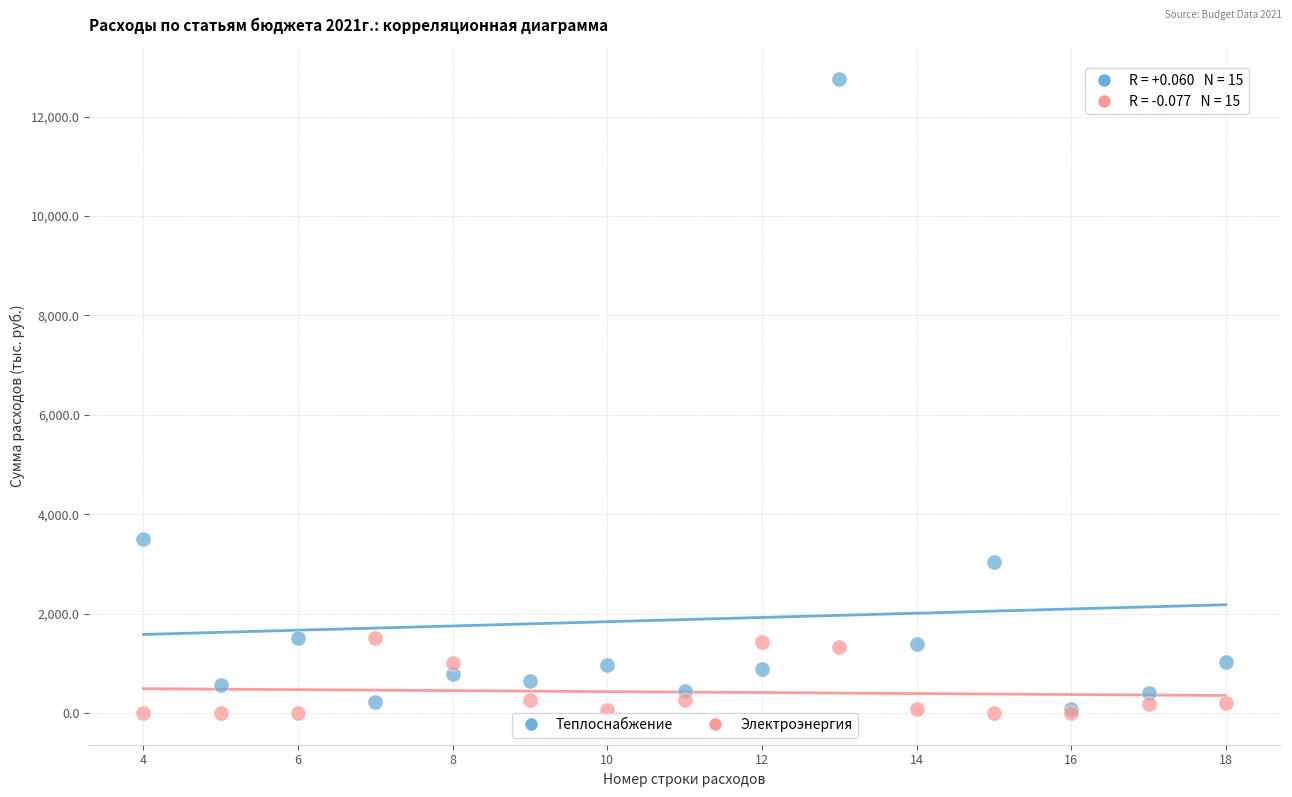

In the Теплоснабжение series, what Y value is closest to 6424?

3500.0